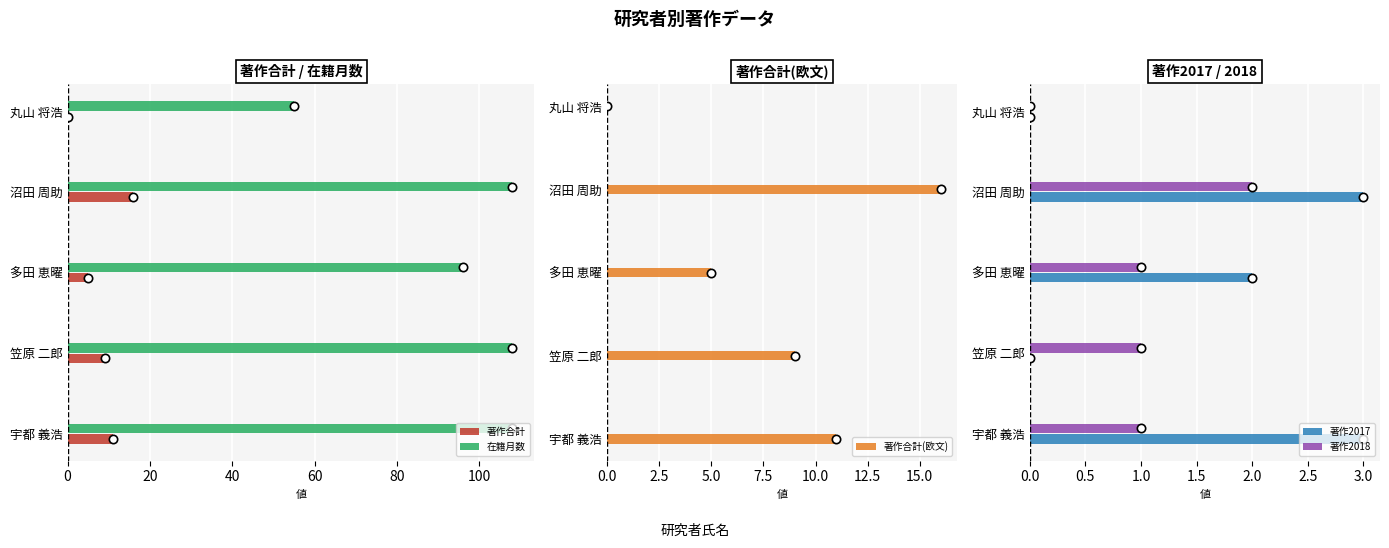

At how many categories does at least one series exceed 27?

5